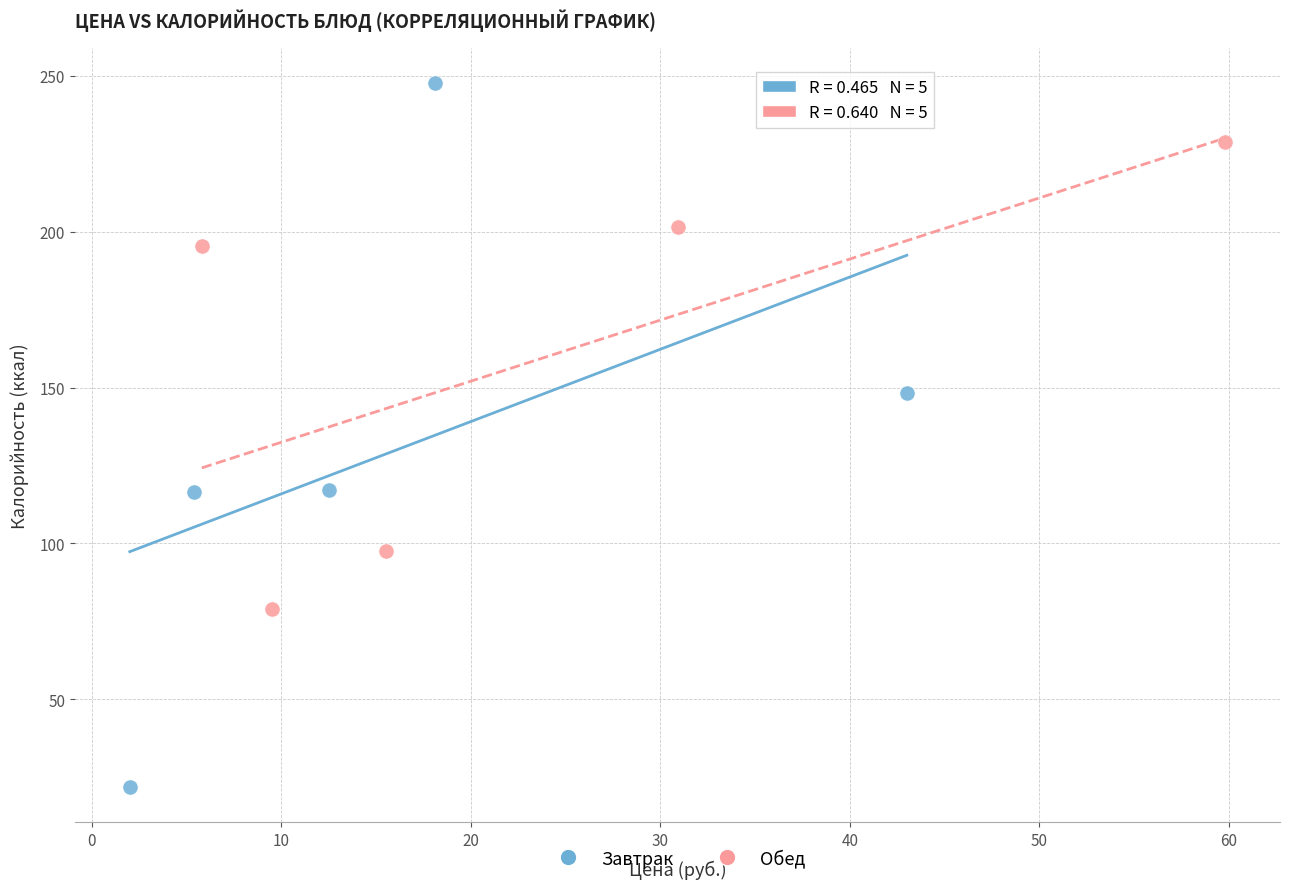

Which series has the widest spread of Y values?

Завтрак